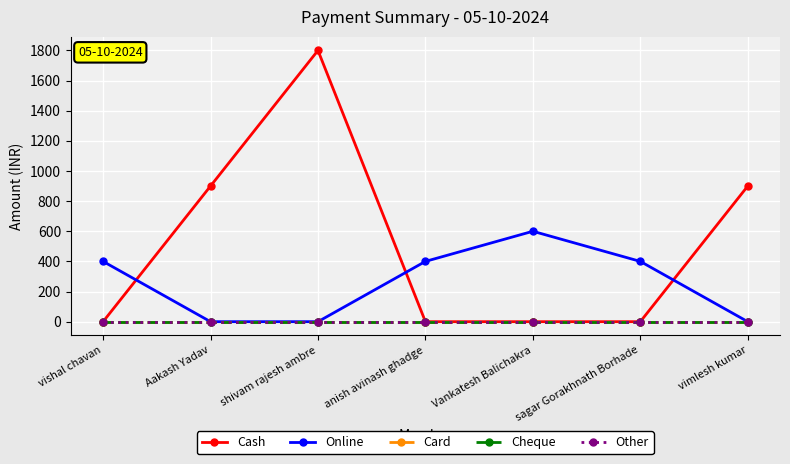

Which series has the largest range (max minus min)?

Cash